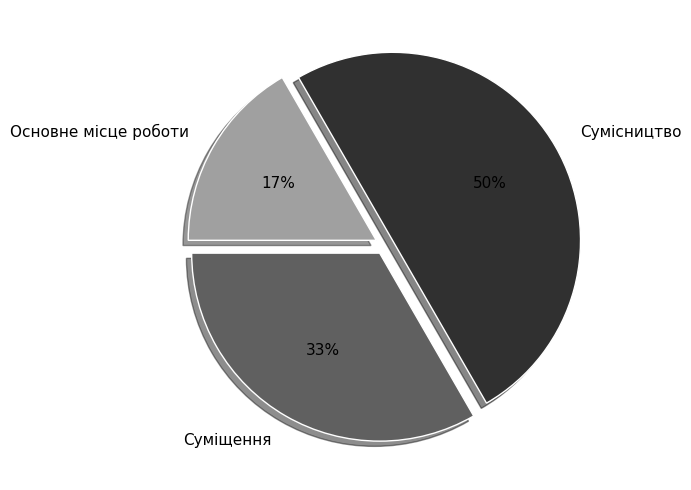

What percentage is the Сумісництво slice, to the nearest percent?

50%